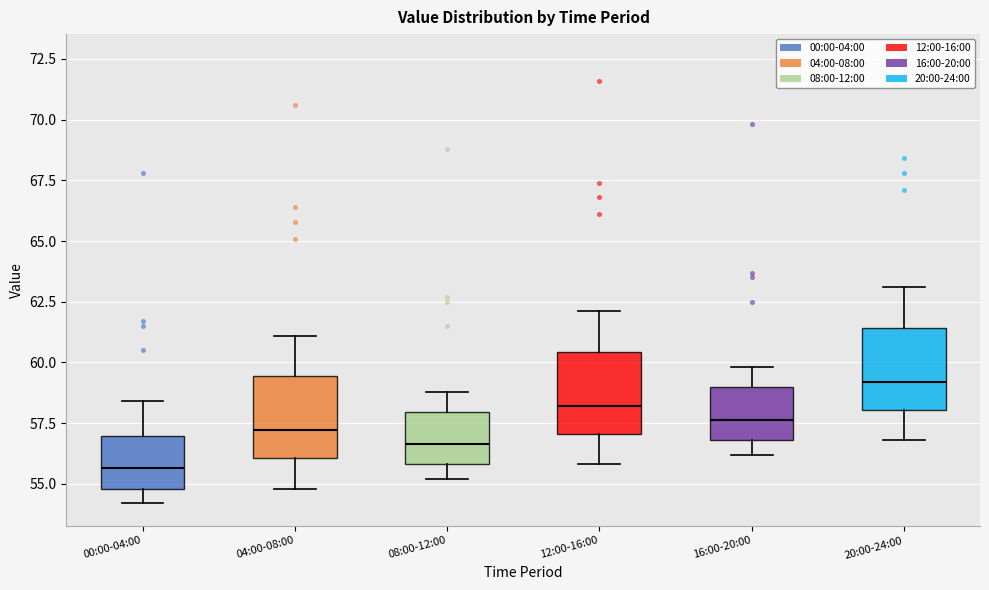

Where does the upper whisker of the box for 12:00-16:00 end on the y-axis? The values are not printed on the chart, so give them approximately, as read against the axis.

62.0